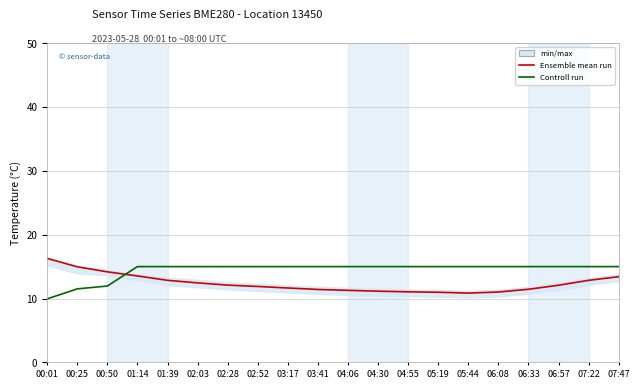

Which series has the largest range (max minus min)?

Ensemble mean run